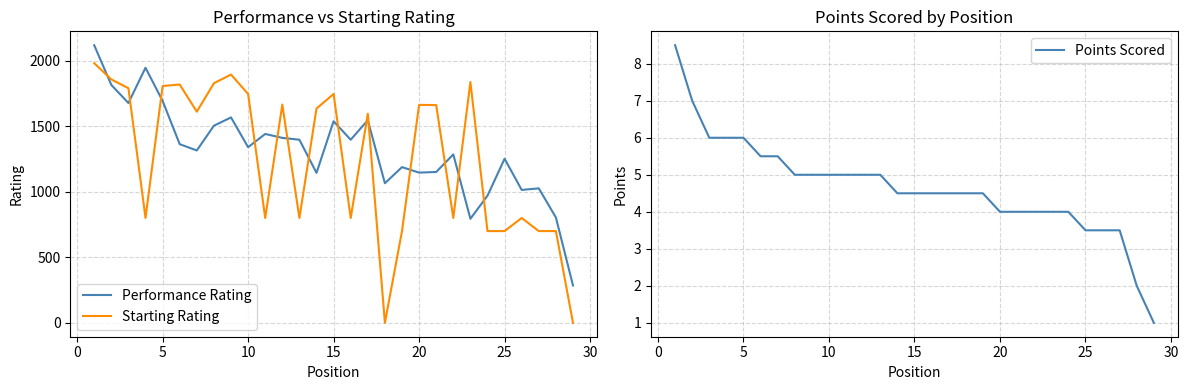

What is the value of the Starting Rating point at the 24th from the left?

700.0